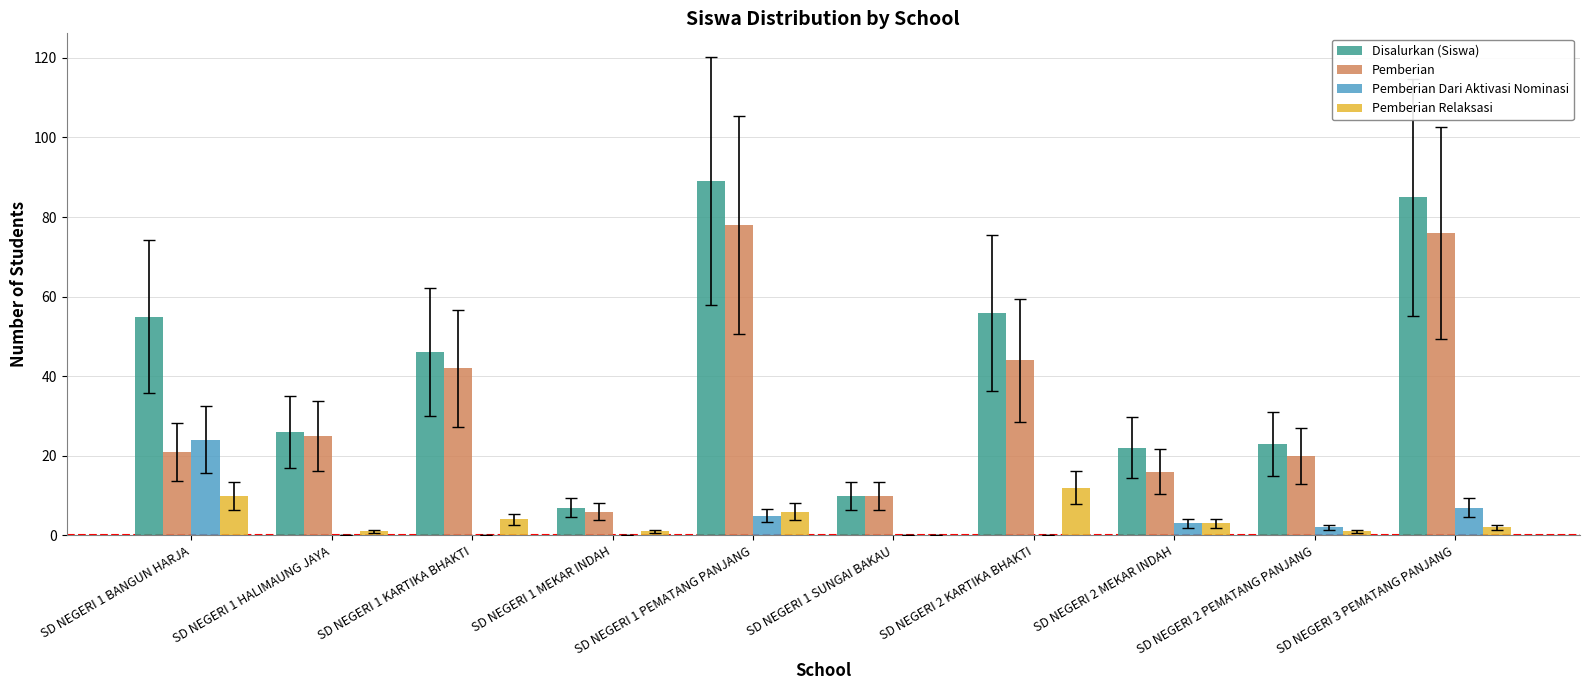

What is the maximum value for Pemberian Relaksasi?

12